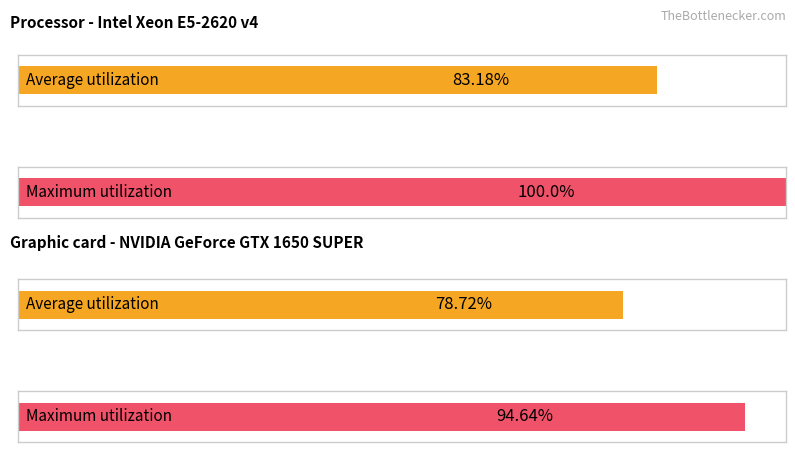

Which series has the largest total across all categories?

Maximum utilization